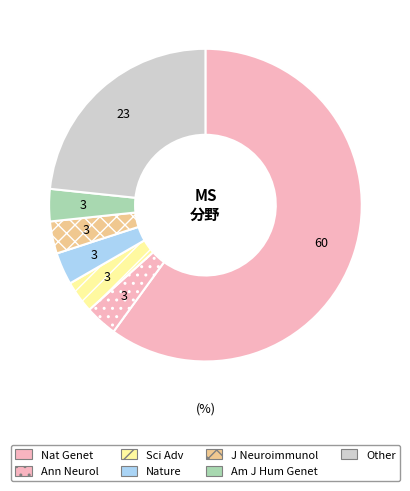

How many segments does this pie chart have?

7